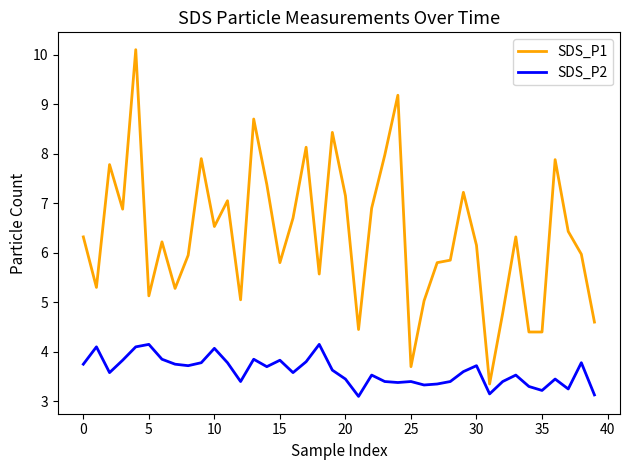

Which series has the largest total across all categories?

SDS_P1